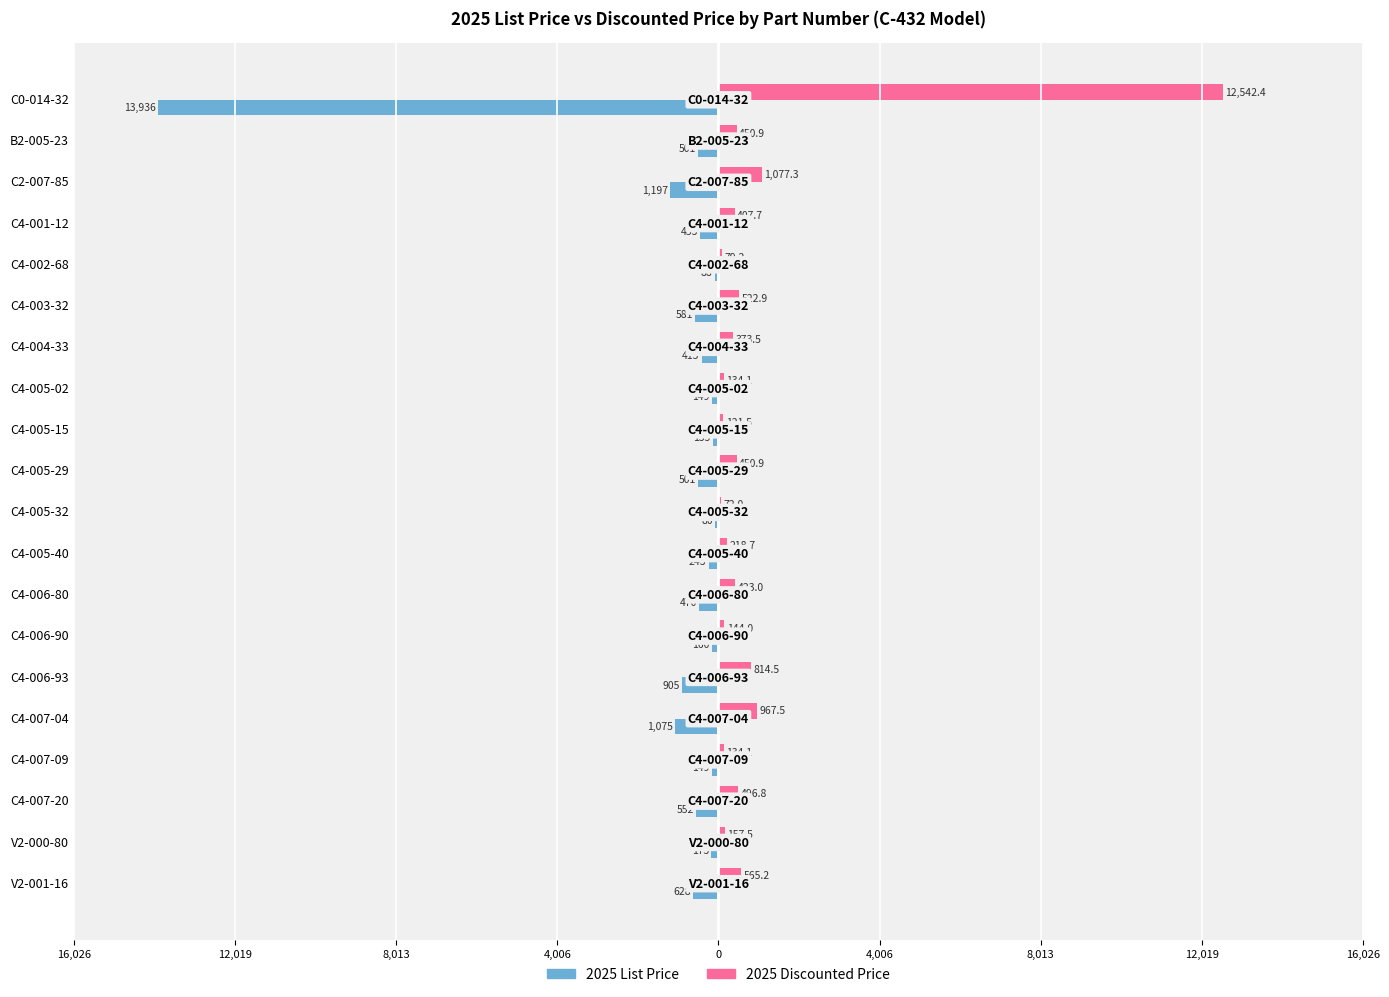

What are all the series names shown in the legend?

2025 List Price, 2025 Discounted Price